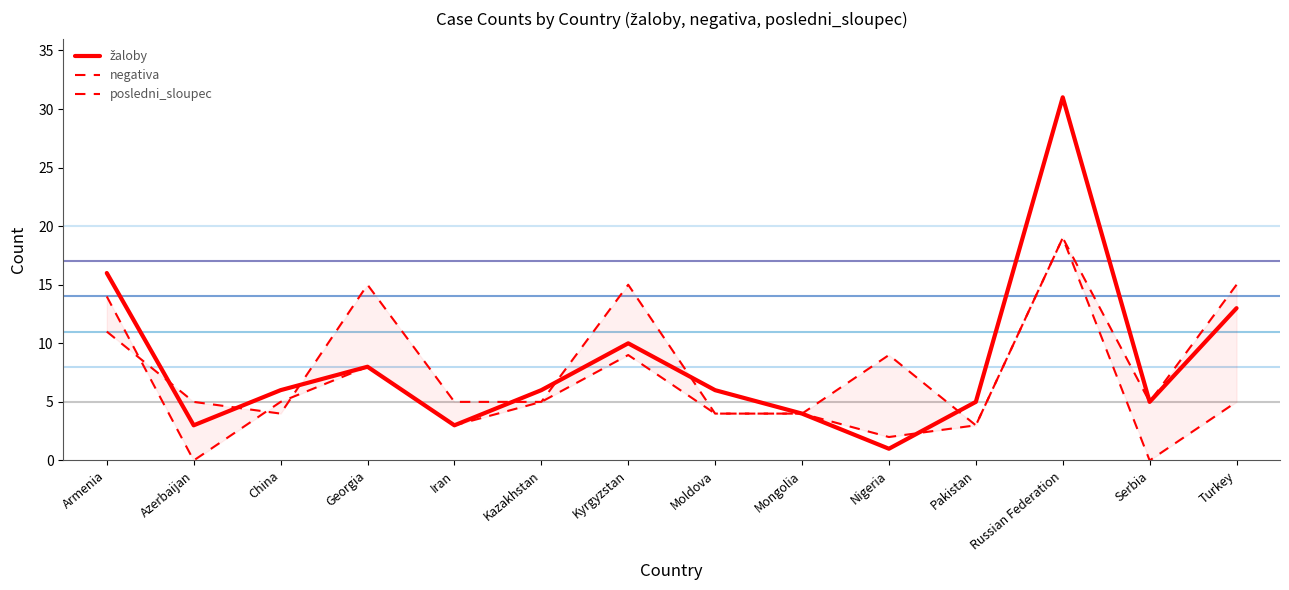

What is the total value across all series at Mongolia?

12